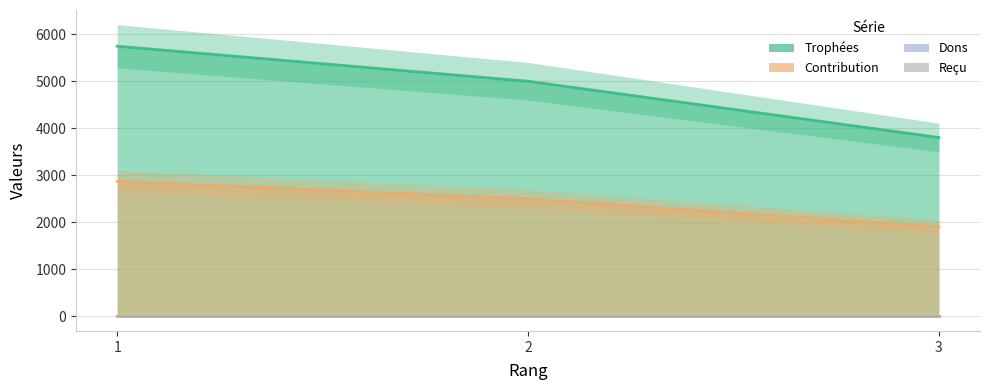

What is the value of the Contribution point at the 3rd from the left?

1902